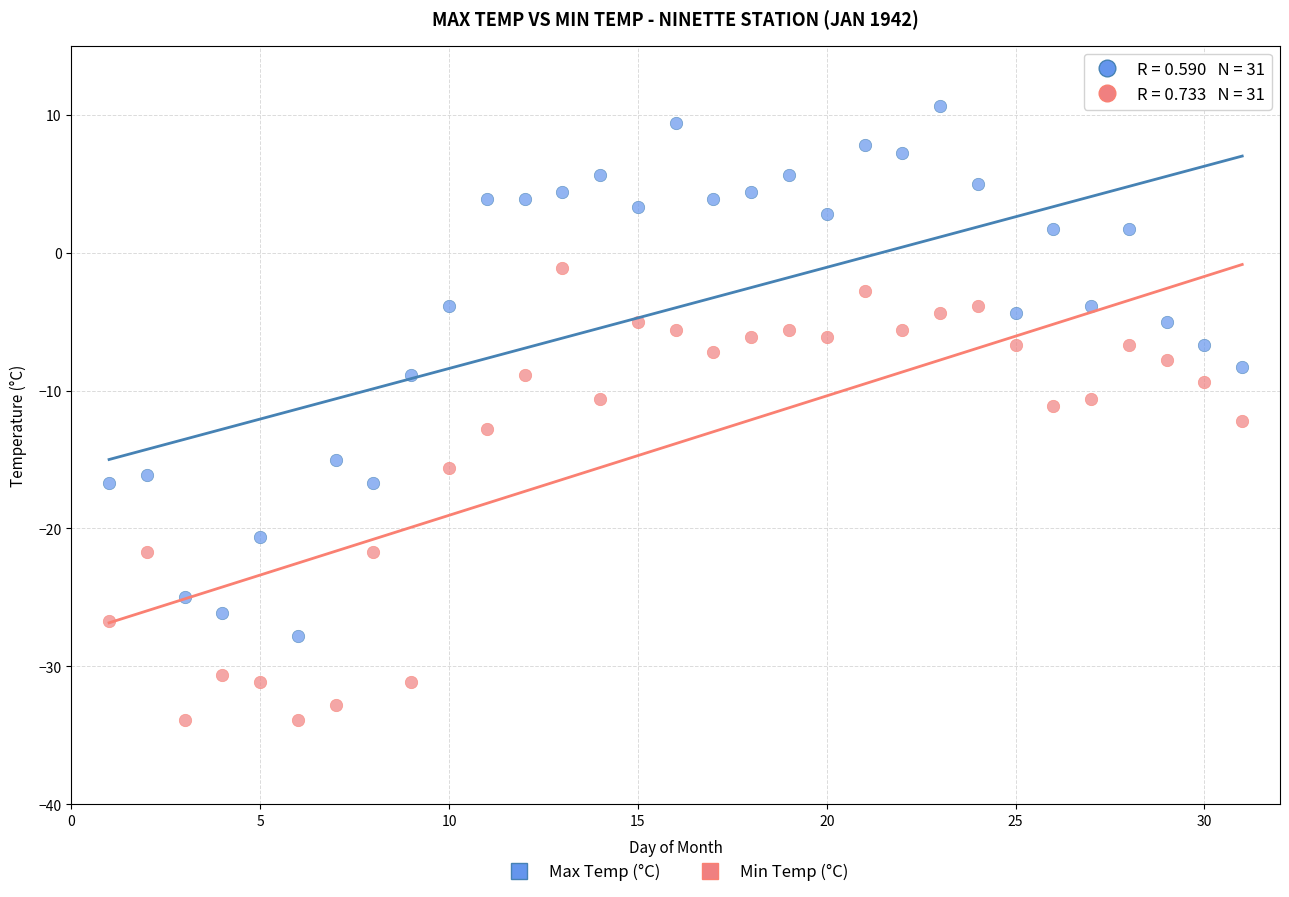

Across all data points, what is the range of X values (max minus min)?

30.0